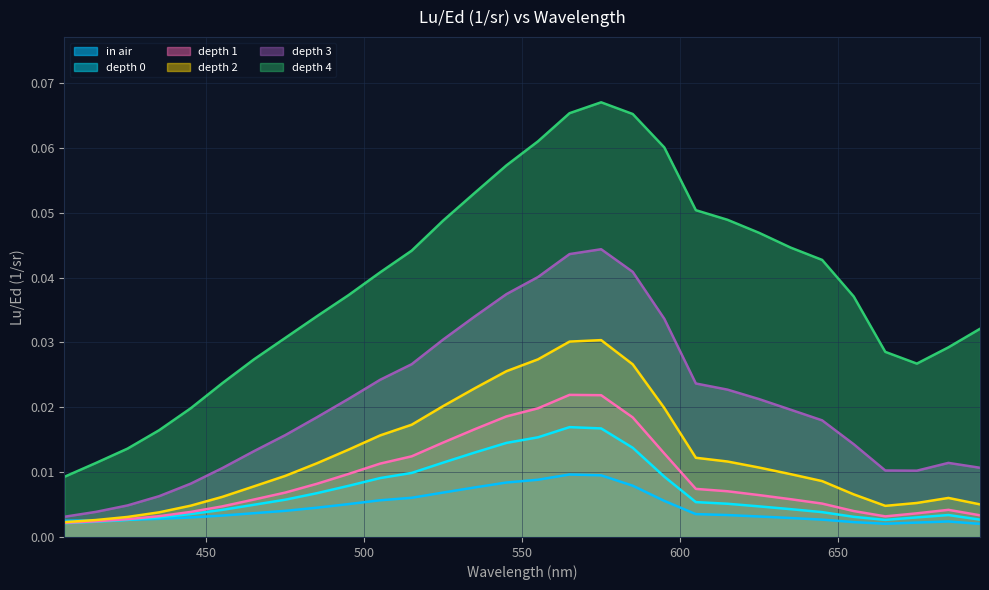

True or false: depth 4 has more than 1 points higher than both neighbors.

False